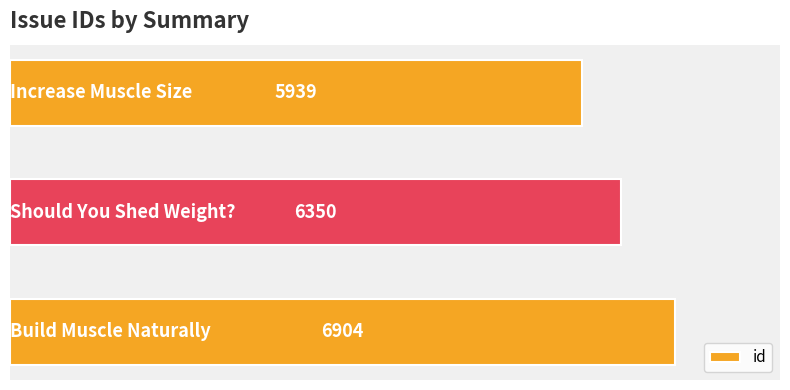

How many values are between 5939 and 6904?

3